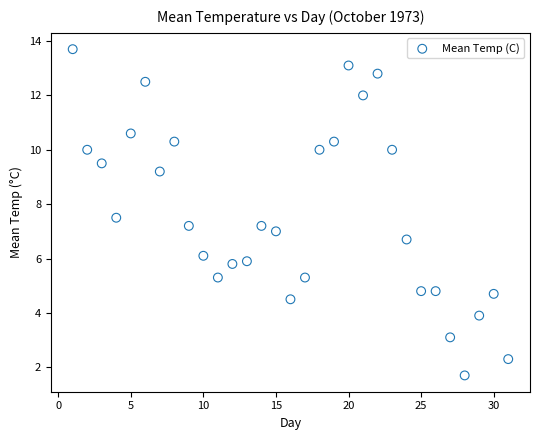

What is the range of Y values (max minus min)?

12.0